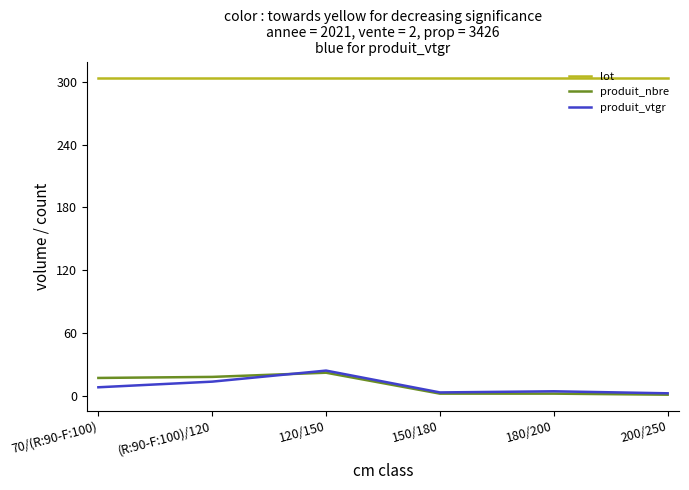

What is the greatest value displayed?

304.0